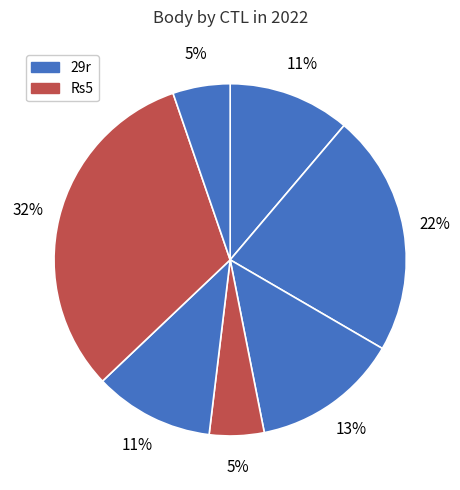

How many segments does this pie chart have?

7